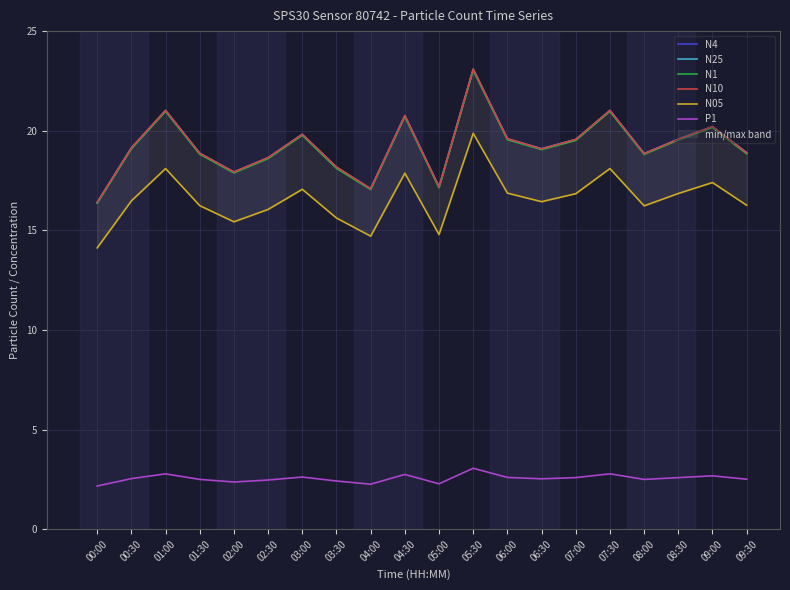

How many data points in N25 are above 19?

11